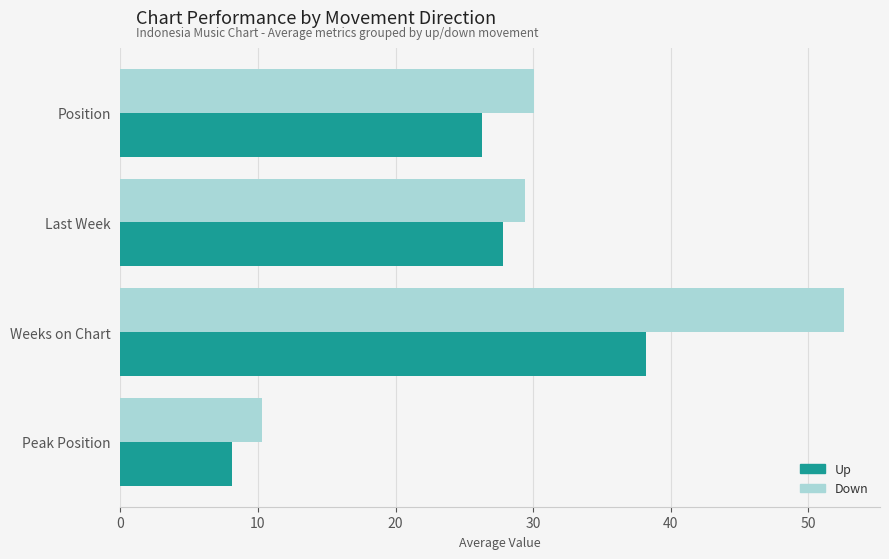

What is the minimum value shown in the chart?

8.1